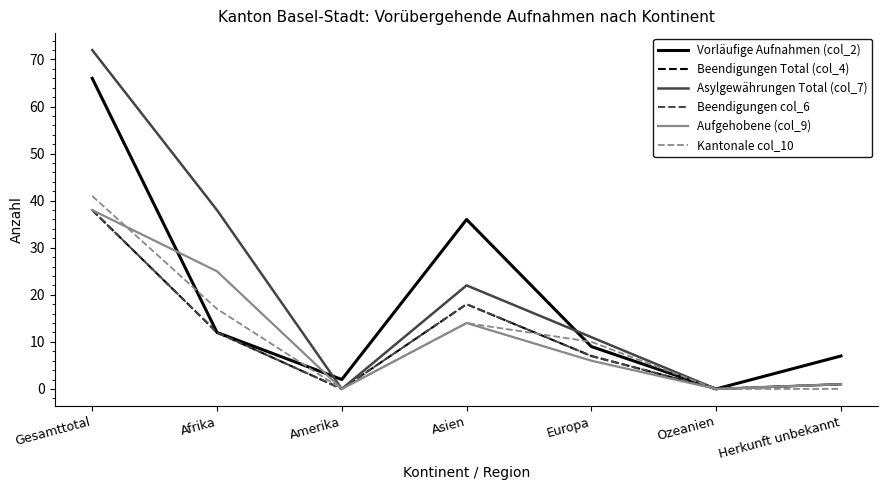

Reading left to right, extract all data points from this chart.

Vorläufige Aufnahmen (col_2): Gesamttotal=66	Afrika=12	Amerika=2	Asien=36	Europa=9	Ozeanien=0	Herkunft unbekannt=7
Beendigungen Total (col_4): Gesamttotal=38	Afrika=12	Amerika=0	Asien=18	Europa=7	Ozeanien=0	Herkunft unbekannt=1
Asylgewährungen Total (col_7): Gesamttotal=72	Afrika=38	Amerika=0	Asien=22	Europa=11	Ozeanien=0	Herkunft unbekannt=1
Beendigungen col_6: Gesamttotal=38	Afrika=12	Amerika=0	Asien=18	Europa=7	Ozeanien=0	Herkunft unbekannt=1
Aufgehobene (col_9): Gesamttotal=38	Afrika=25	Amerika=0	Asien=14	Europa=6	Ozeanien=0	Herkunft unbekannt=1
Kantonale col_10: Gesamttotal=41	Afrika=17	Amerika=0	Asien=14	Europa=10	Ozeanien=0	Herkunft unbekannt=0